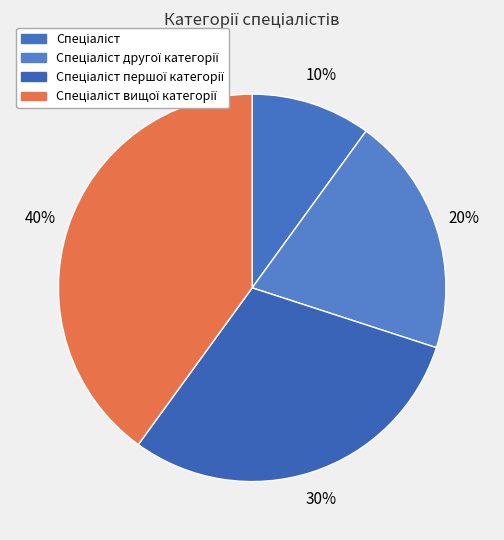

Count the number of slices in the pie.

4